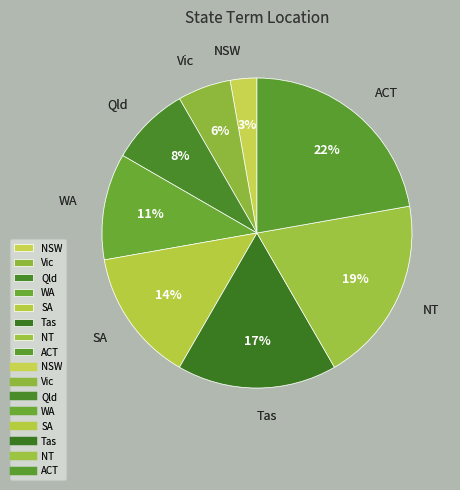

Is the sum of Tas and WA greater than half?

No